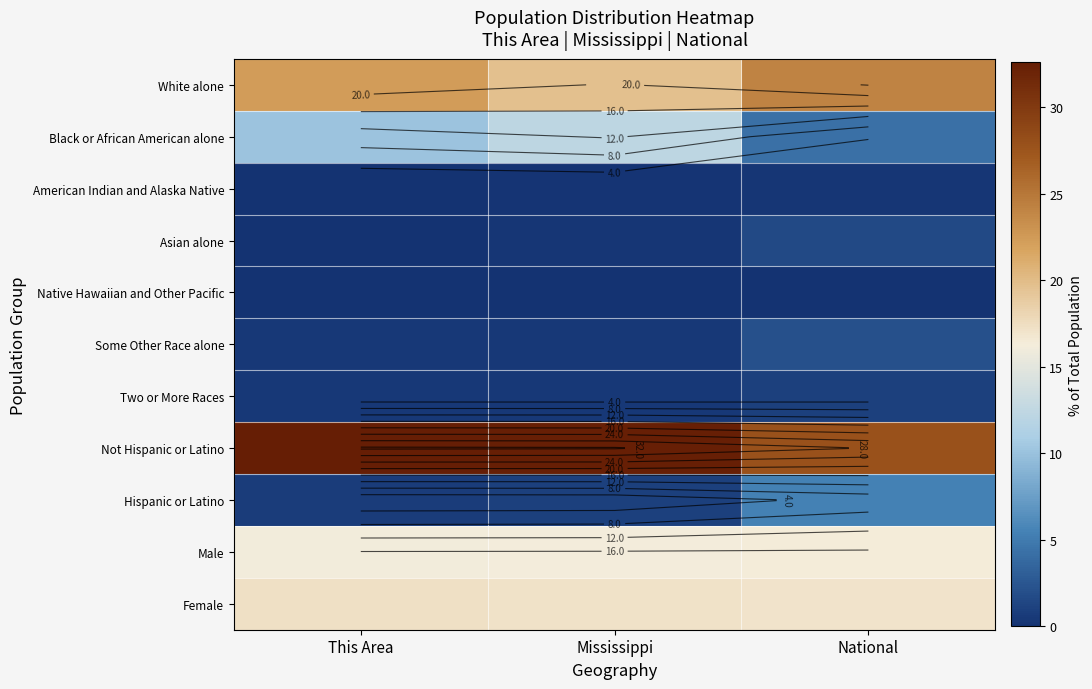

At which label does Some Other Race alone reach its peak?

National